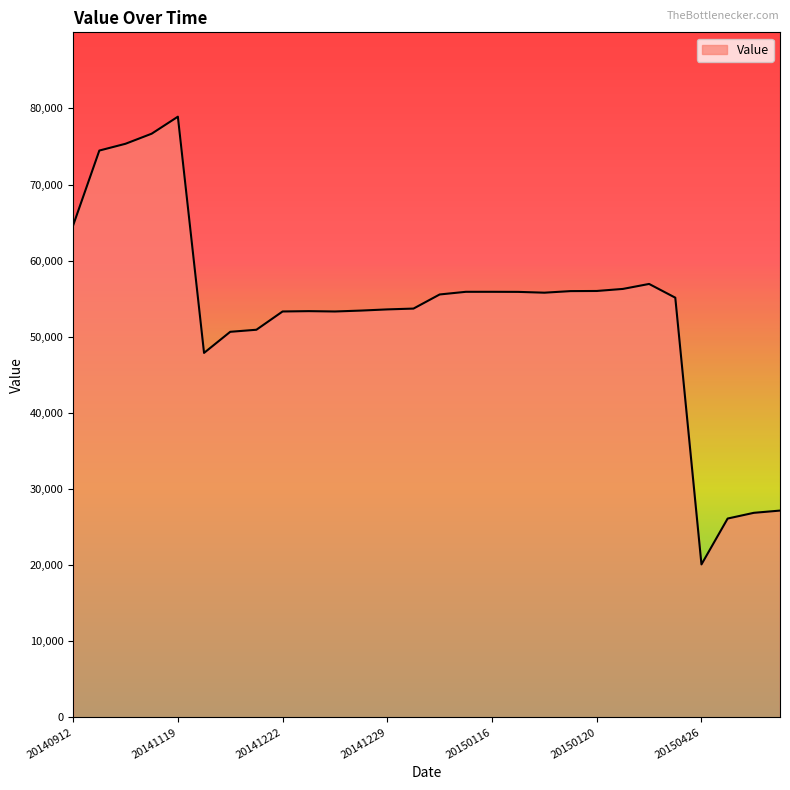

What is the maximum value shown in the chart?

78916